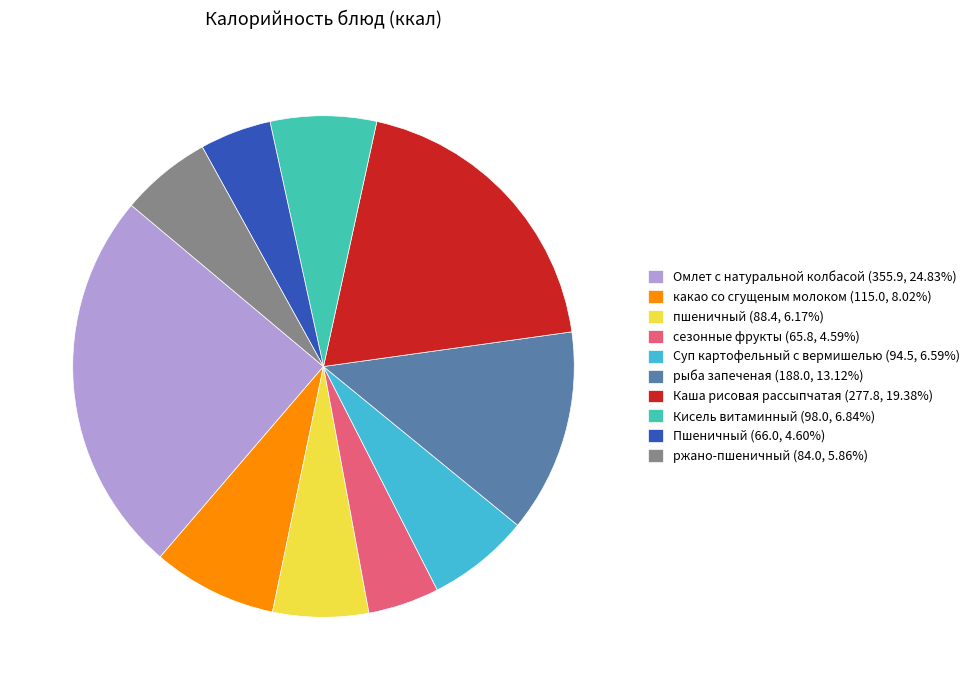

Is the sum of пшеничный (88.4, 6.17%) and ржано-пшеничный (84.0, 5.86%) greater than half?

No